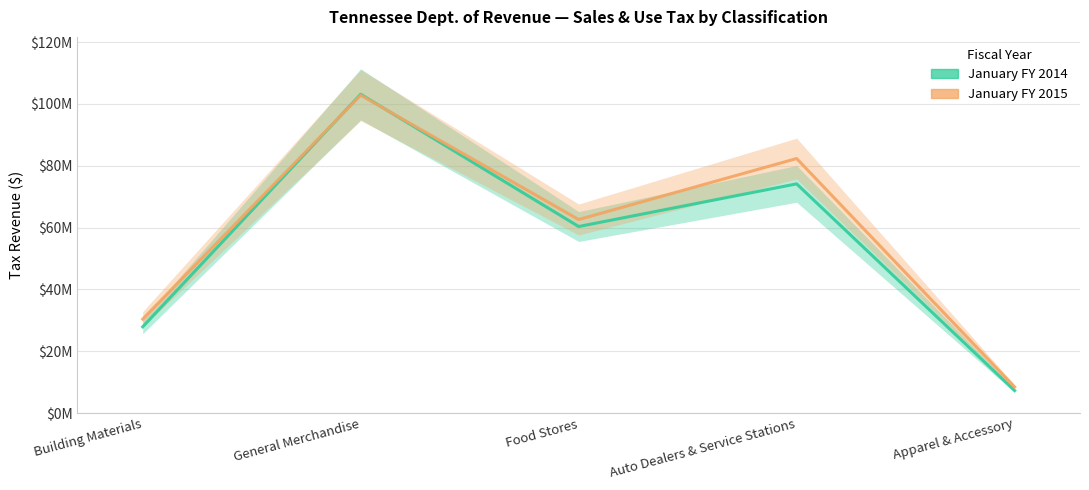

What is the label of the 1st point from the right?

Apparel & Accessory